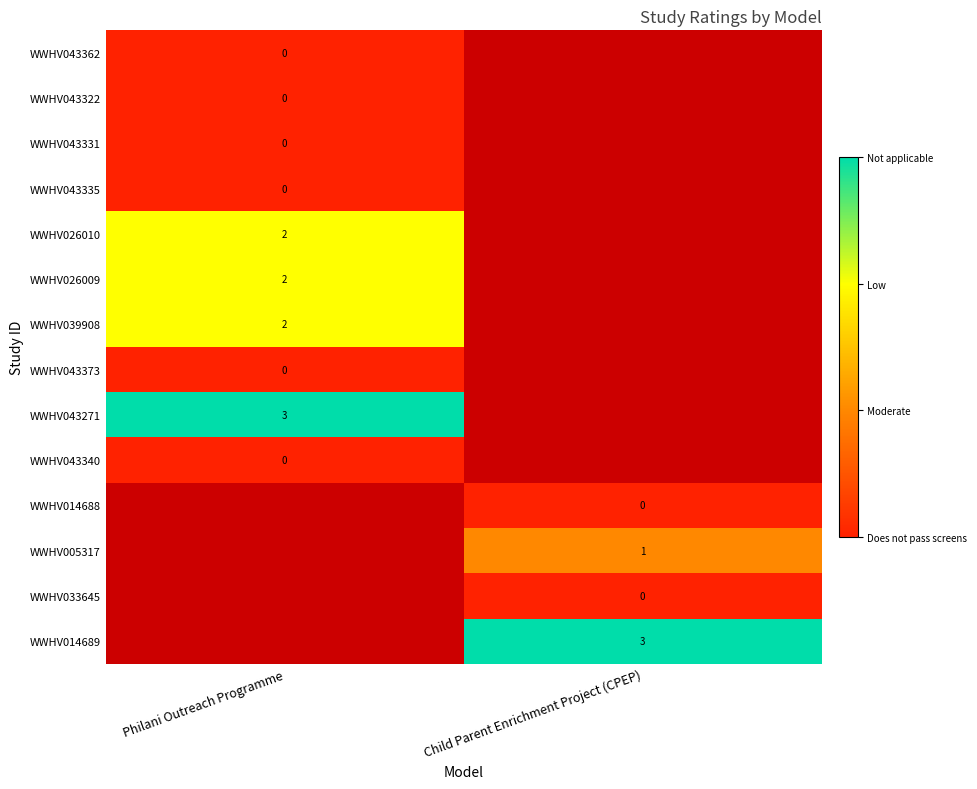

At how many categories does at least one series exceed 0?

2